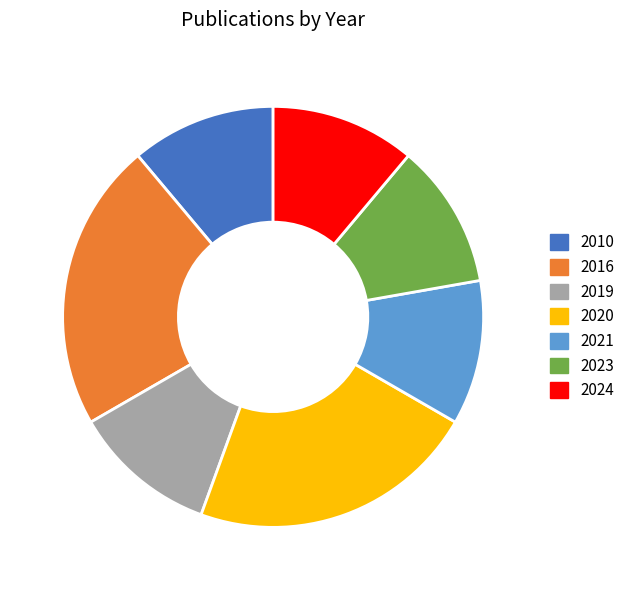

Does 2021 represent more than half of the total?

No